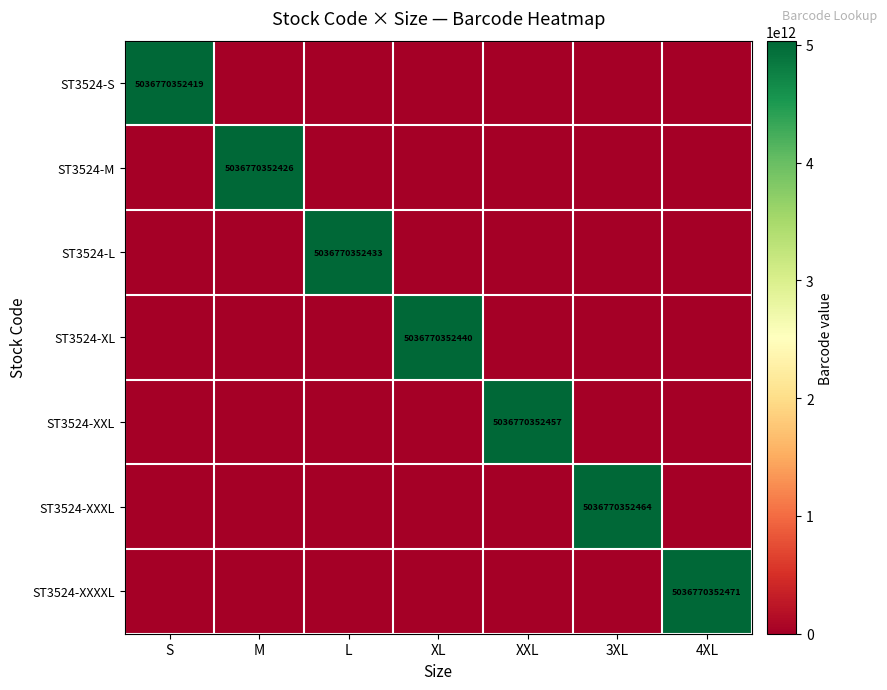

What is the maximum value shown in the chart?

5036770352471